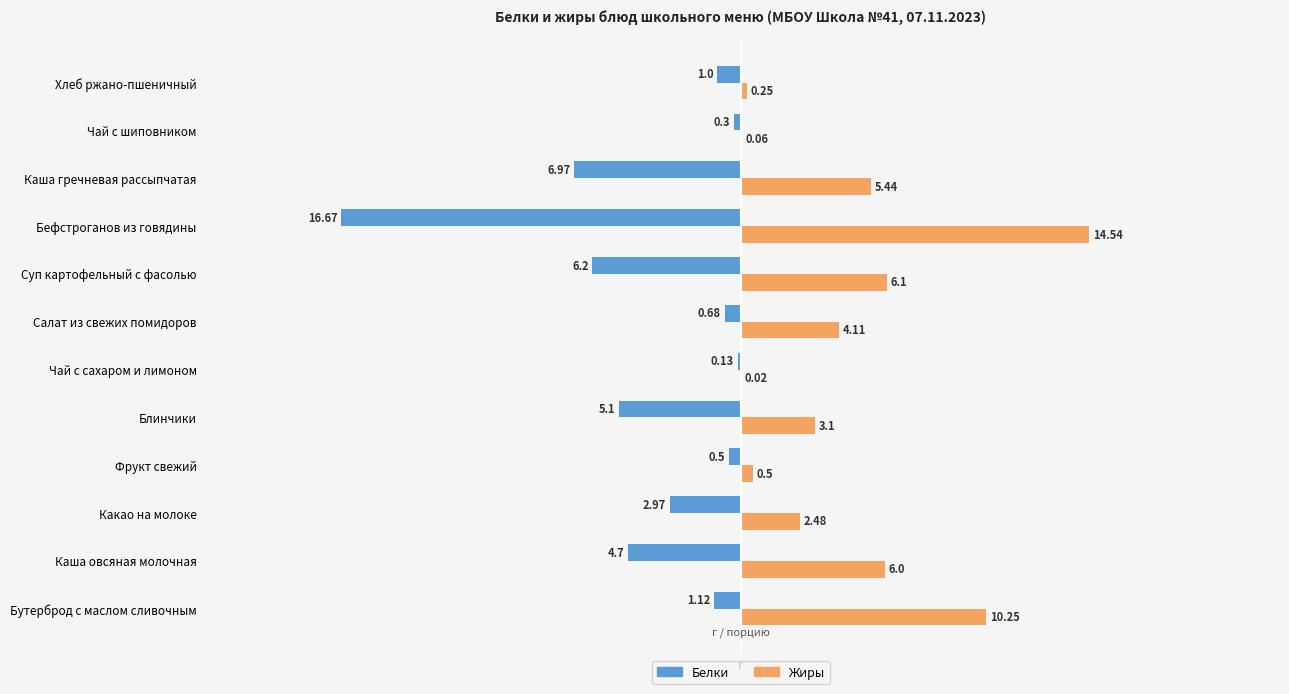

What is the sum of the Белки values at Фрукт свежий and Какао на молоке?

-3.5